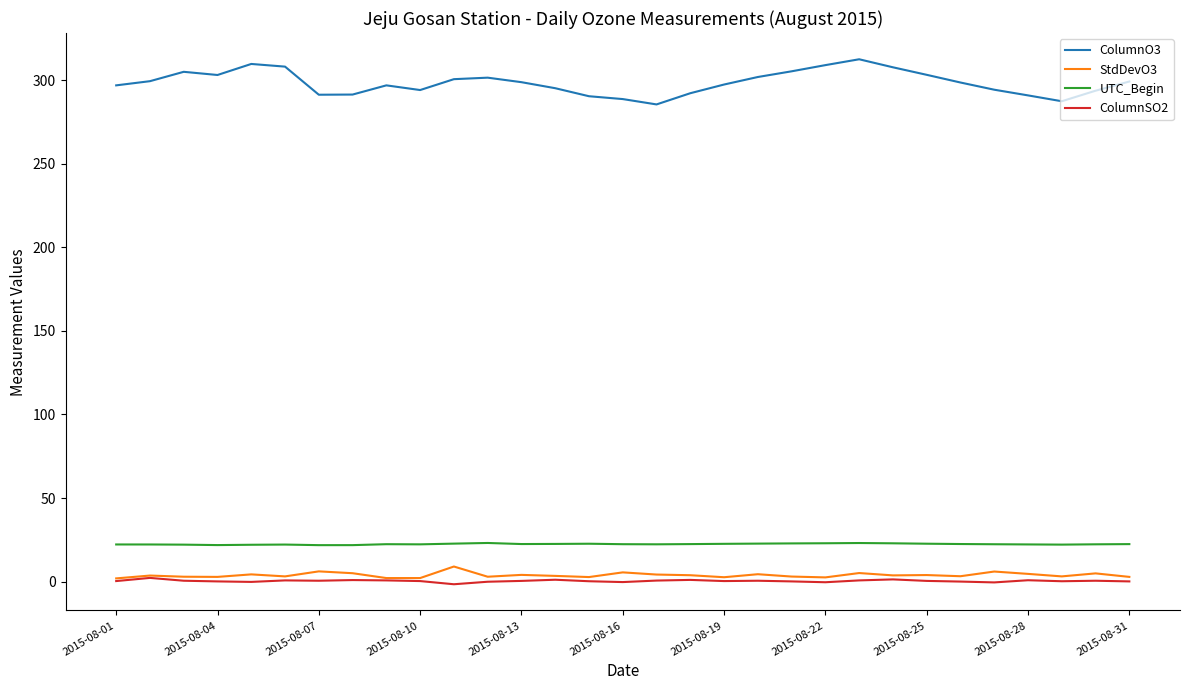

True or false: StdDevO3 and UTC_Begin cross at least once.

False